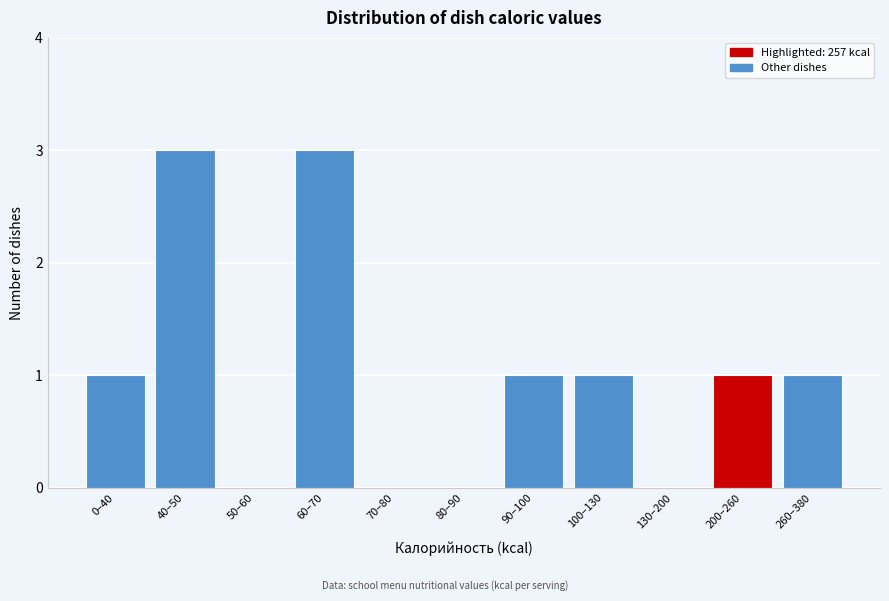

Reading left to right, list all the values displayed in this chart.

0–40=1	40–50=3	50–60=0	60–70=3	70–80=0	80–90=0	90–100=1	100–130=1	130–200=0	200–260=1	260–380=1